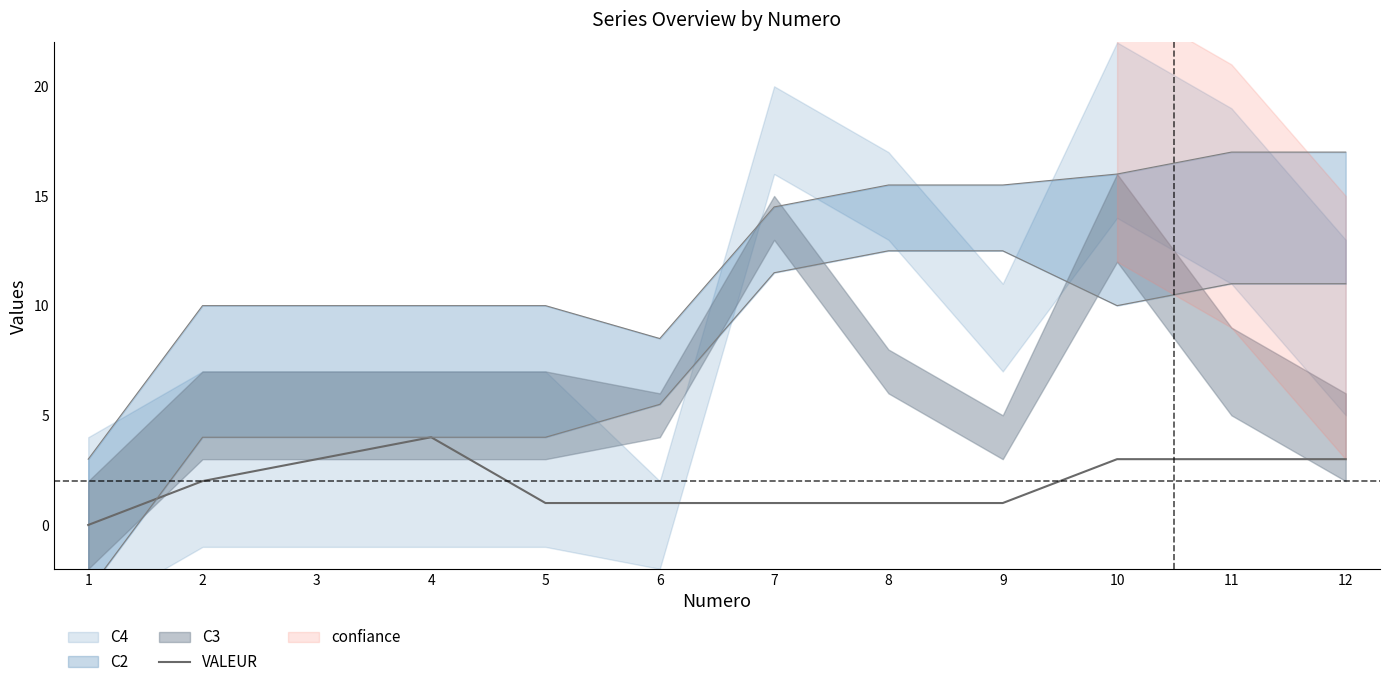

The value at 4 is 4. True or false?

True